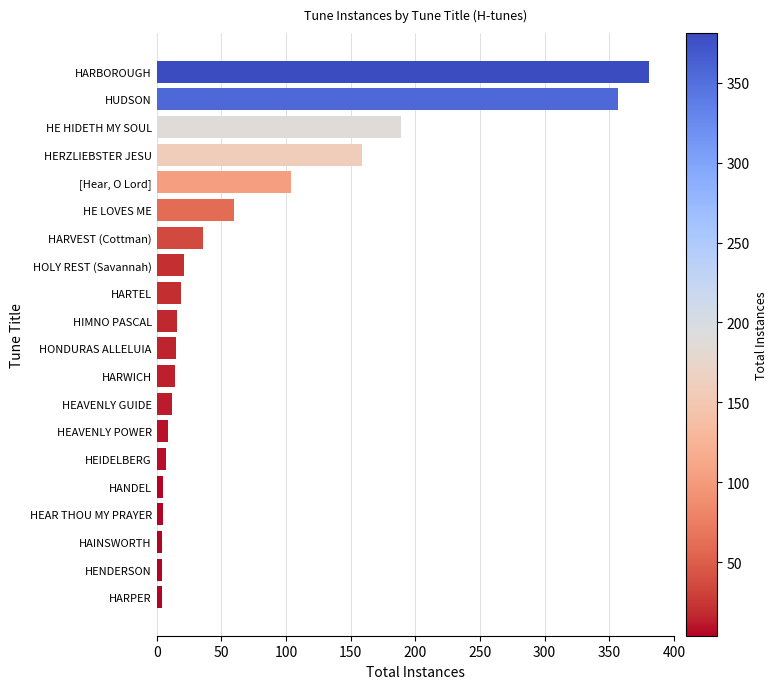

The chart shows a value of 381 at HARBOROUGH. True or false?

True